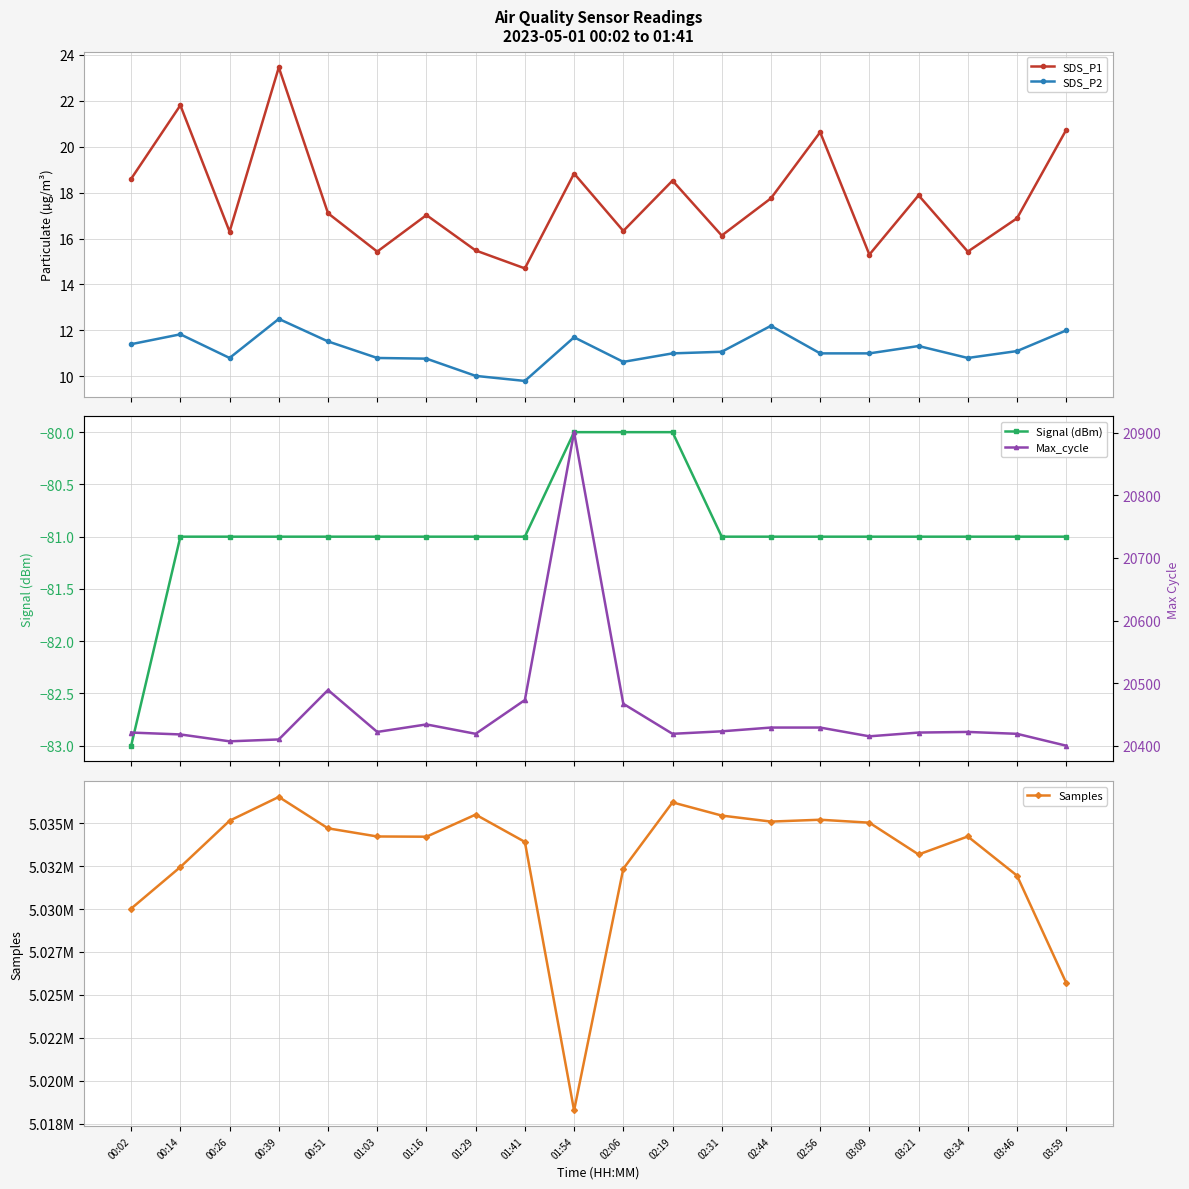

Where is SDS_P1 nearest to the value 19?

01:54